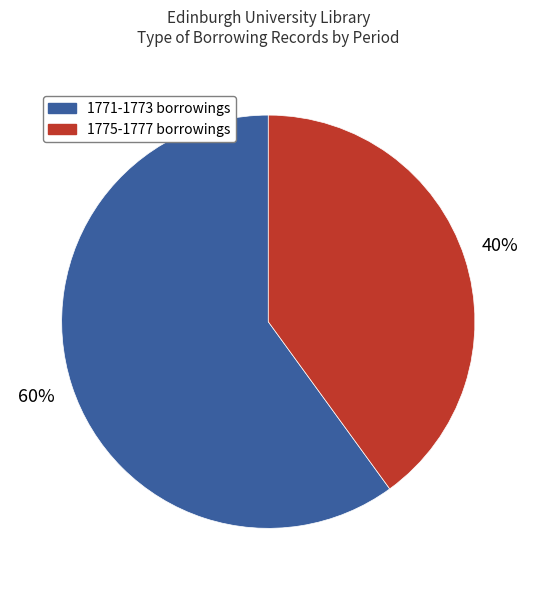

To the nearest percent, what is the difference between the largest and smallest slice percentages?

20%